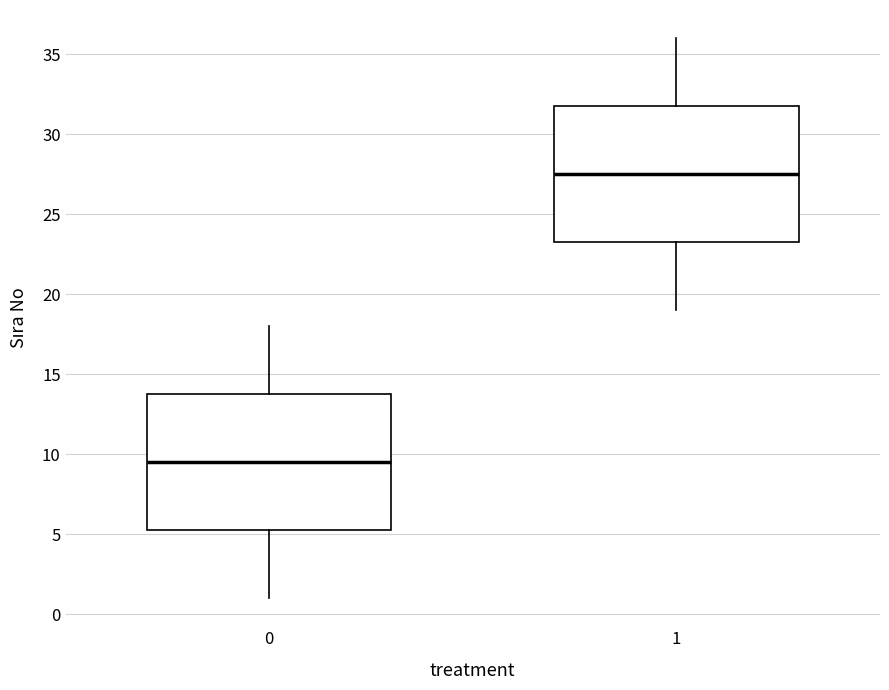

Reading left to right, read every box against the y-axis: the position of its median line, the range the box covers, and the ends of its whiskers. The values are not printed on the chart, so give them approximately, as read against the axis.

0: median 9.5, box 5.5 to 14.0, whiskers 1.0 to 18.0
1: median 27.5, box 23.5 to 32.0, whiskers 19.0 to 36.0